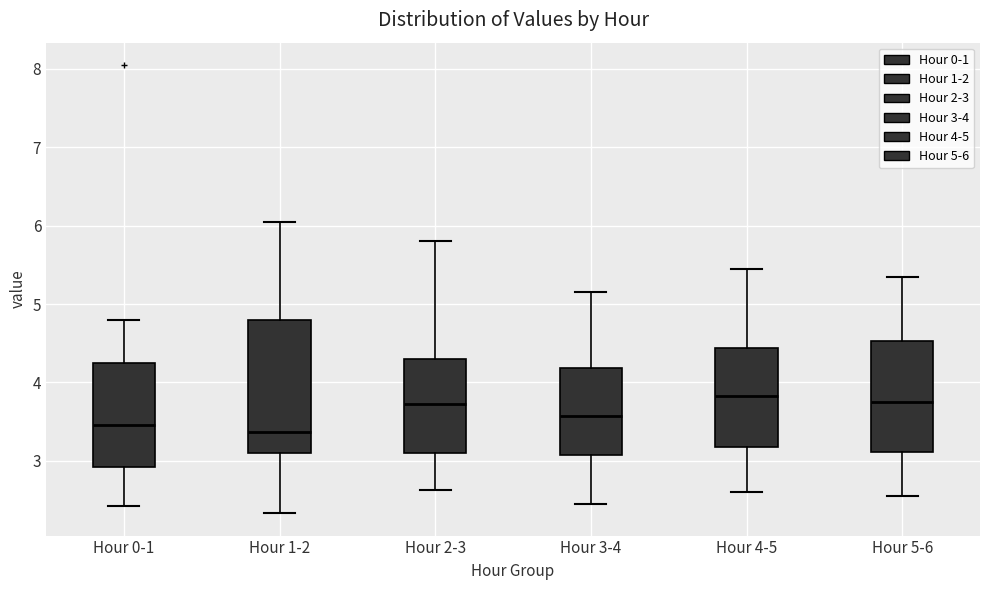

Where does the lower whisker of the box for Hour 1-2 end on the y-axis? The values are not printed on the chart, so give them approximately, as read against the axis.

2.3